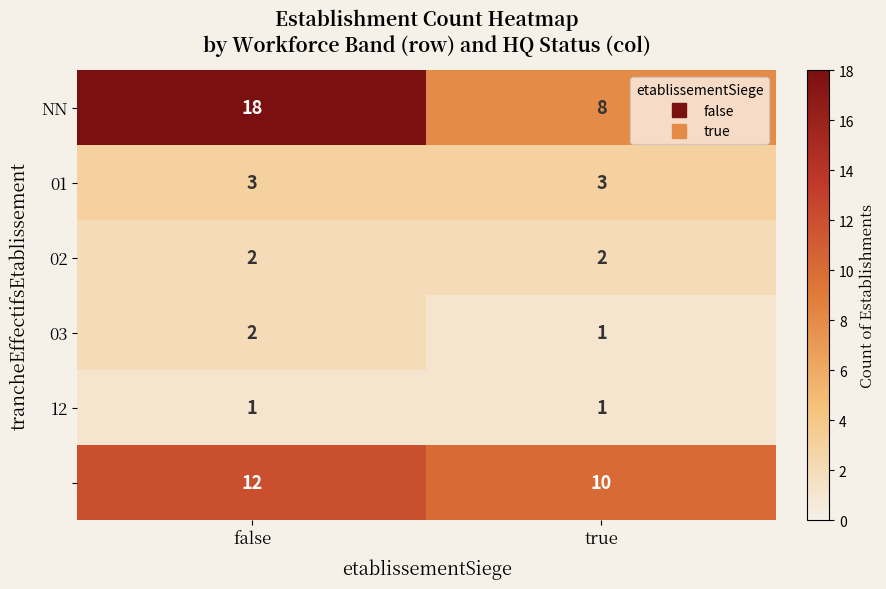

What is the total value across all series at false?

38